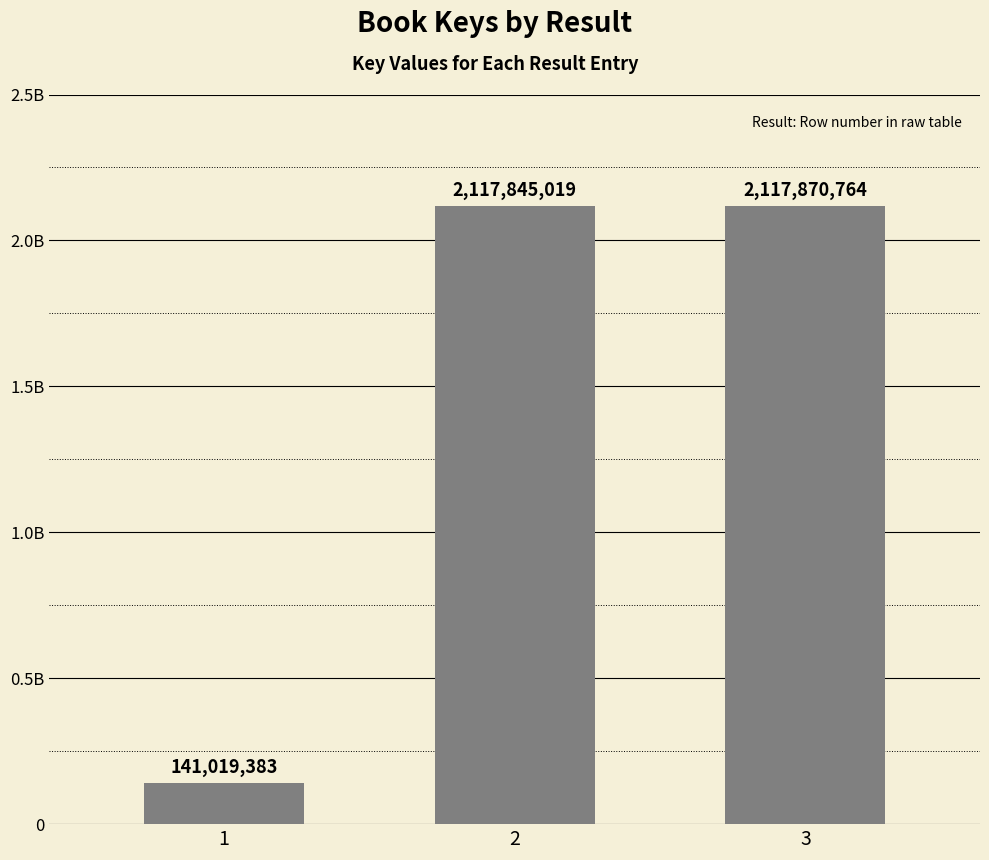

How many data points are above 2117845019?

1